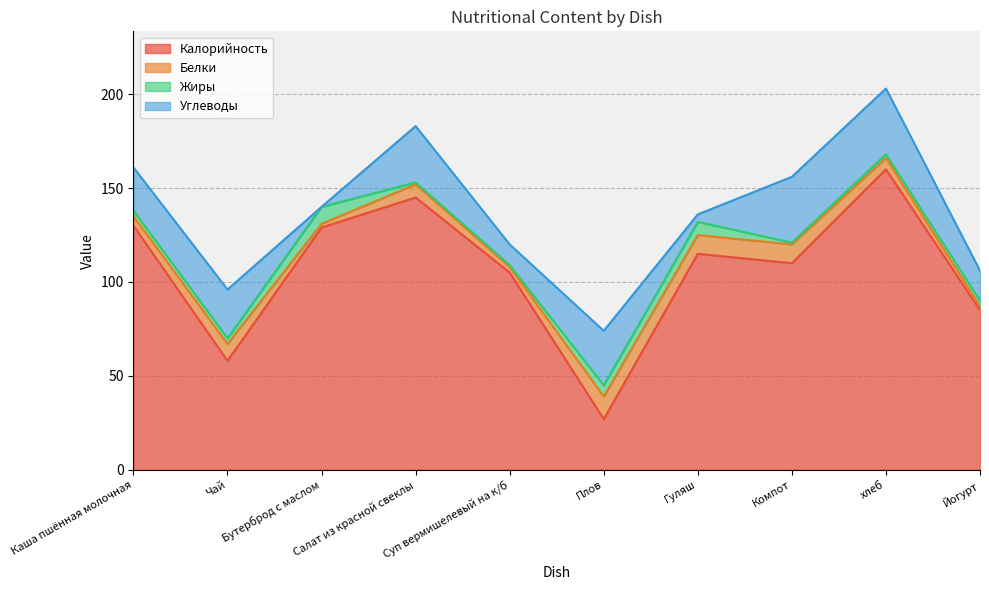

Is the value of Калорийность at Салат из красной свеклы greater than the value of Углеводы at Бутерброд с маслом?

Yes